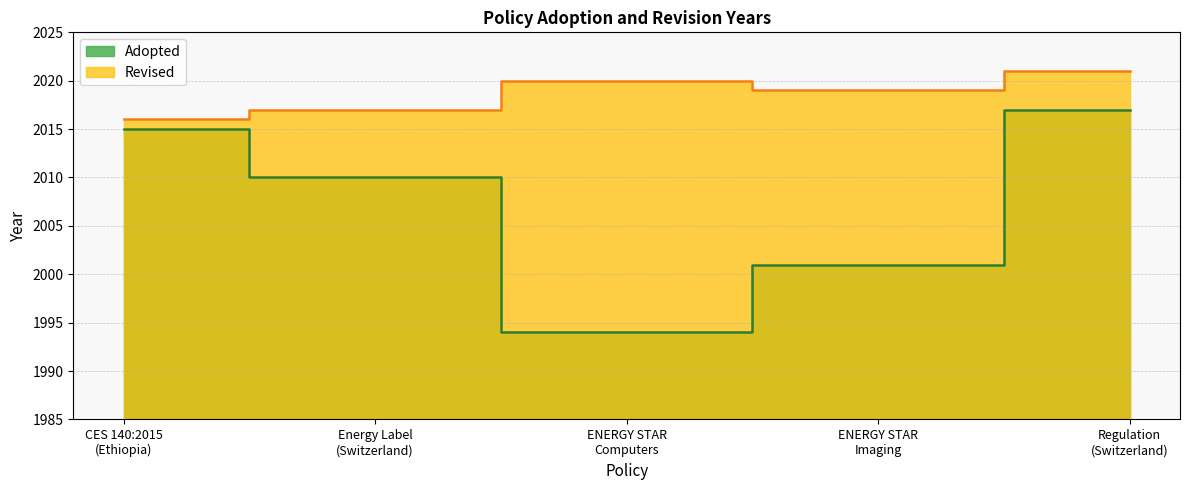

What is the total value across all series at ENERGY STAR
Computers?

4014